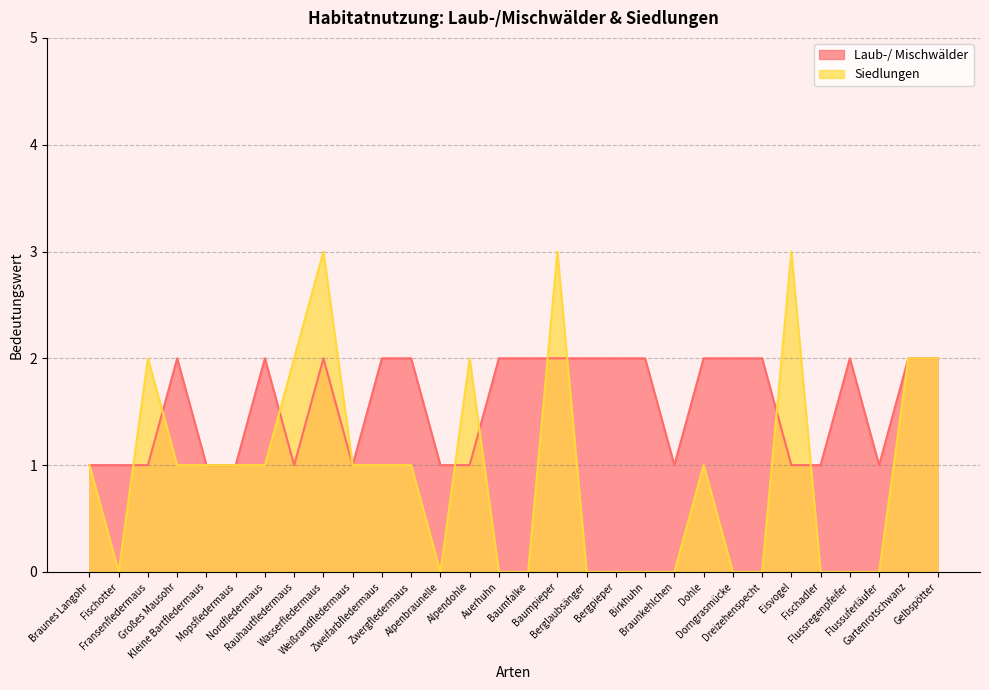

True or false: Siedlungen and Laub-/ Mischwälder intersect in this chart.

True